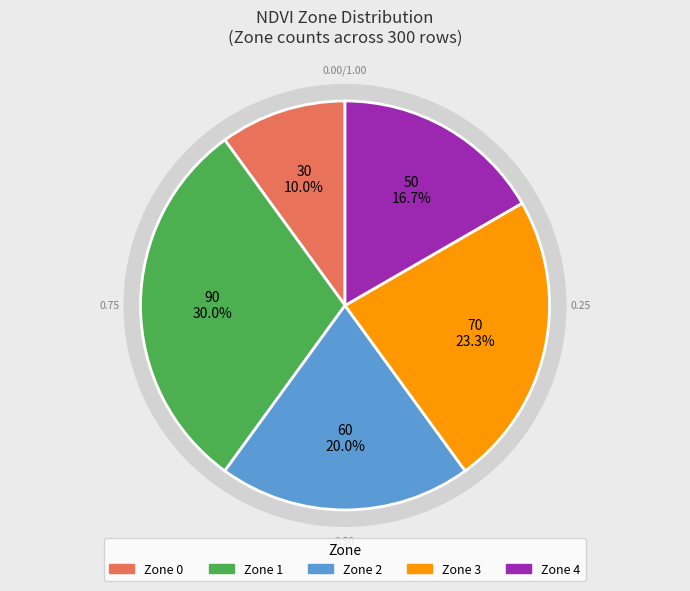

How many segments does this pie chart have?

5